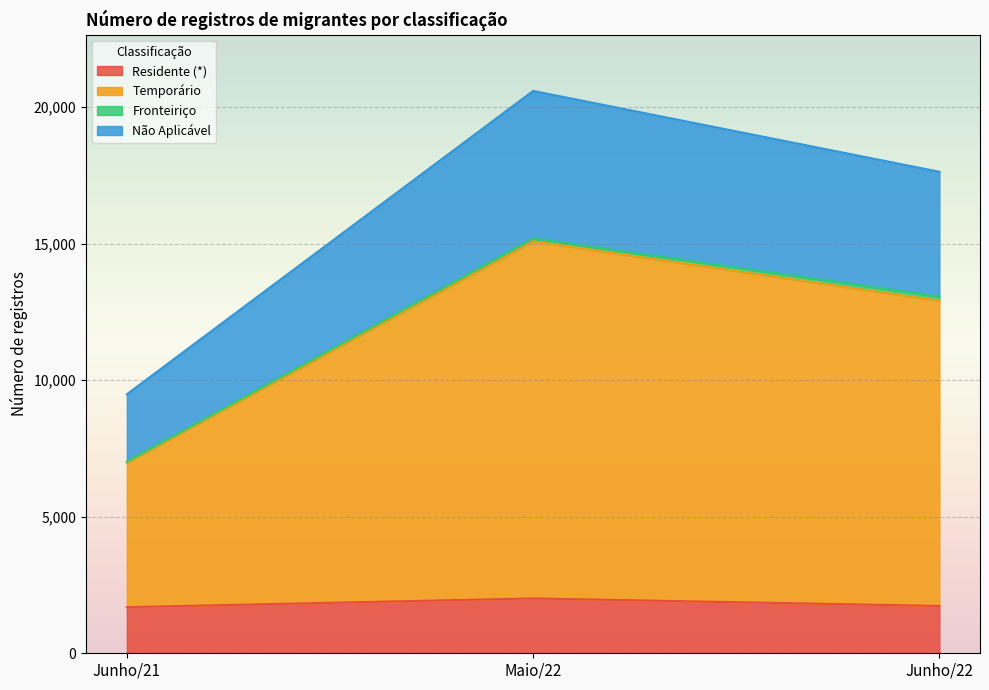

At which category is the sum across all series the highest?

Maio/22